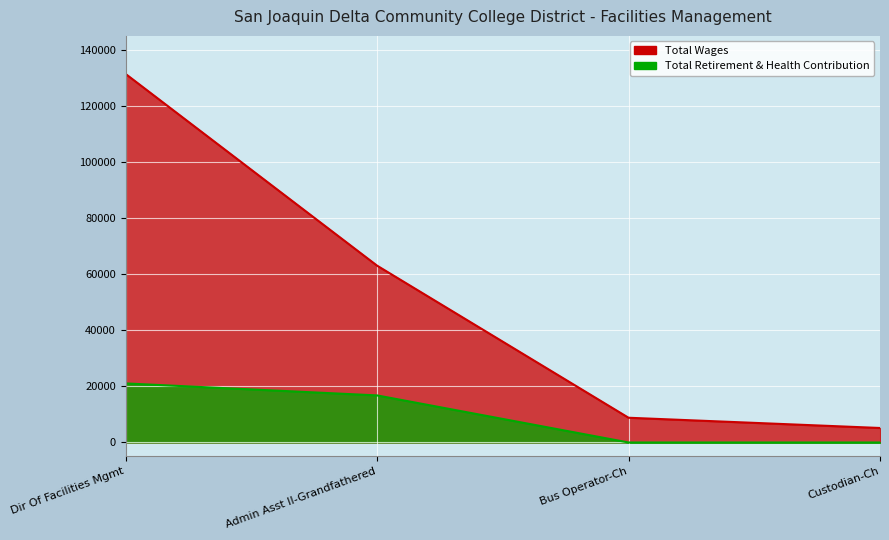

Reading right to left, list all the values displayed in this chart.

Total Wages: Custodian-Ch=5169	Bus Operator-Ch=8823	Admin Asst II-Grandfathered=63065	Dir Of Facilities Mgmt=131438
Total Retirement & Health Contribution: Custodian-Ch=0	Bus Operator-Ch=0	Admin Asst II-Grandfathered=16786	Dir Of Facilities Mgmt=21064